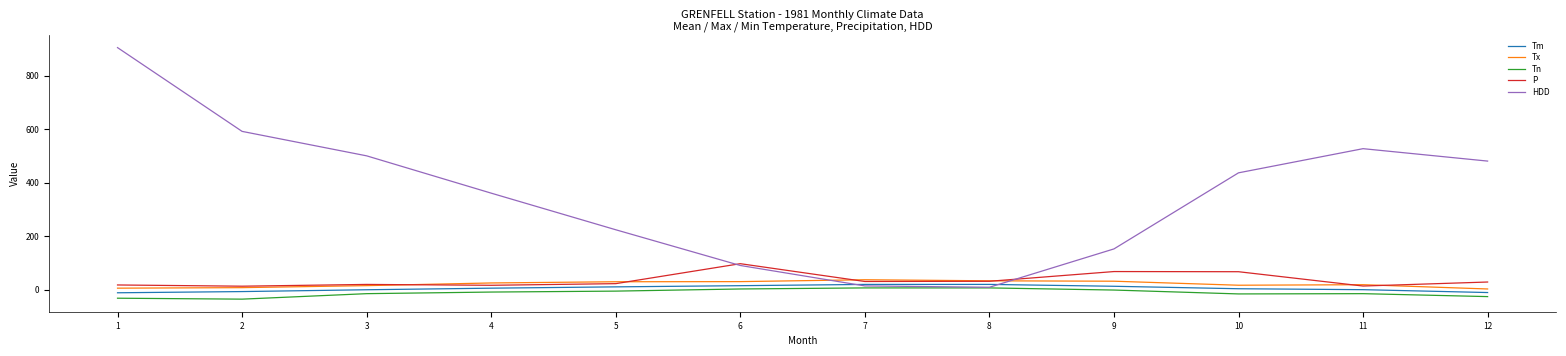

At which label does Tn first exceed -8?

5